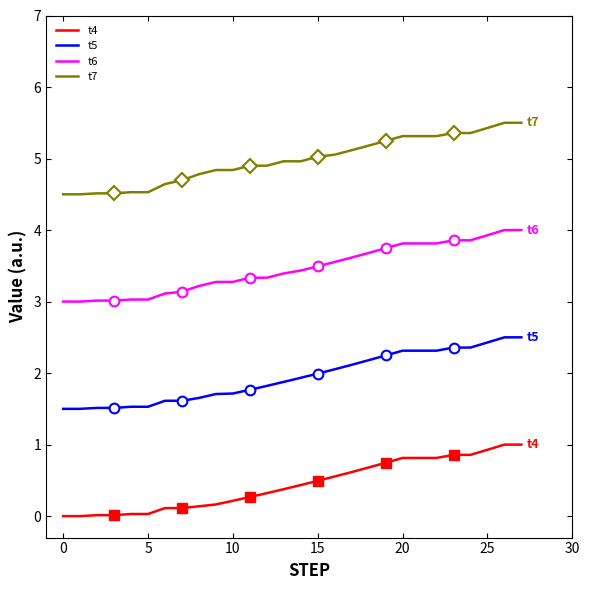

What is the value of the t4 point at the 13th from the left?

0.3